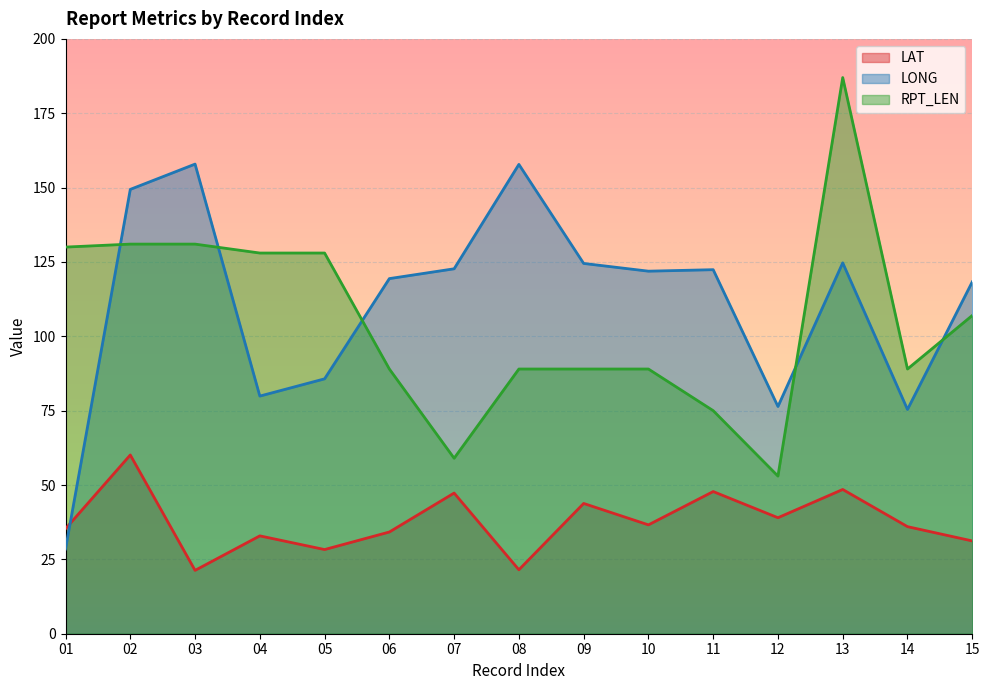

What is the approximate value of LAT at 01?

35.3